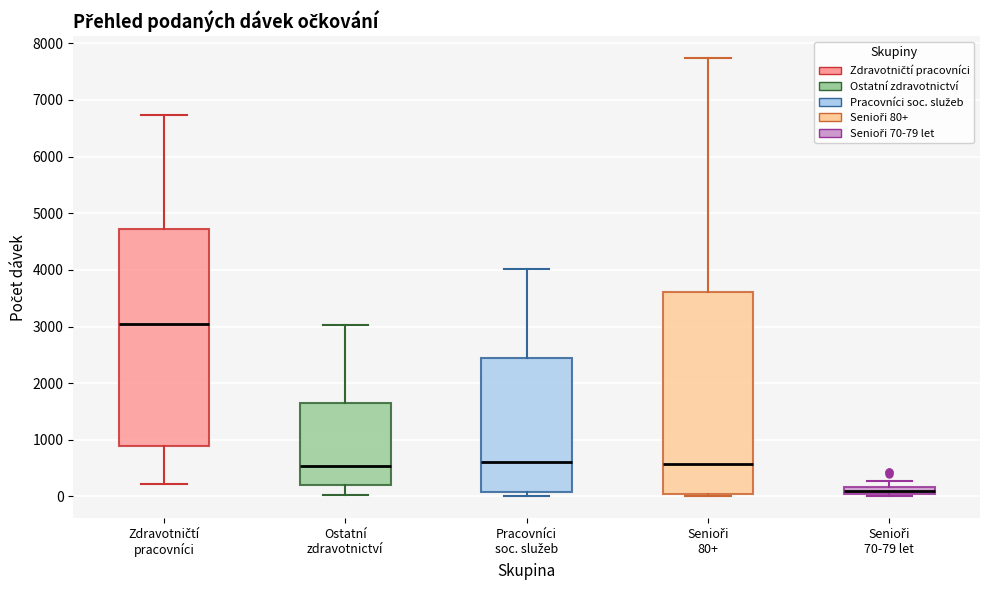

Which box's median line is the lowest?

Senioři 70-79 let